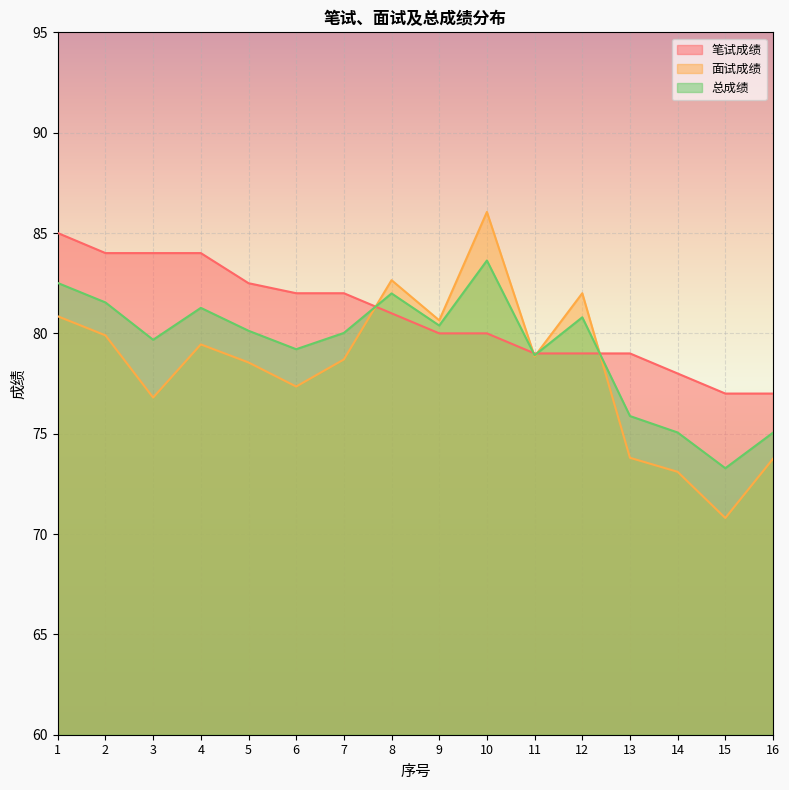

Which series has the largest total across all categories?

笔试成绩